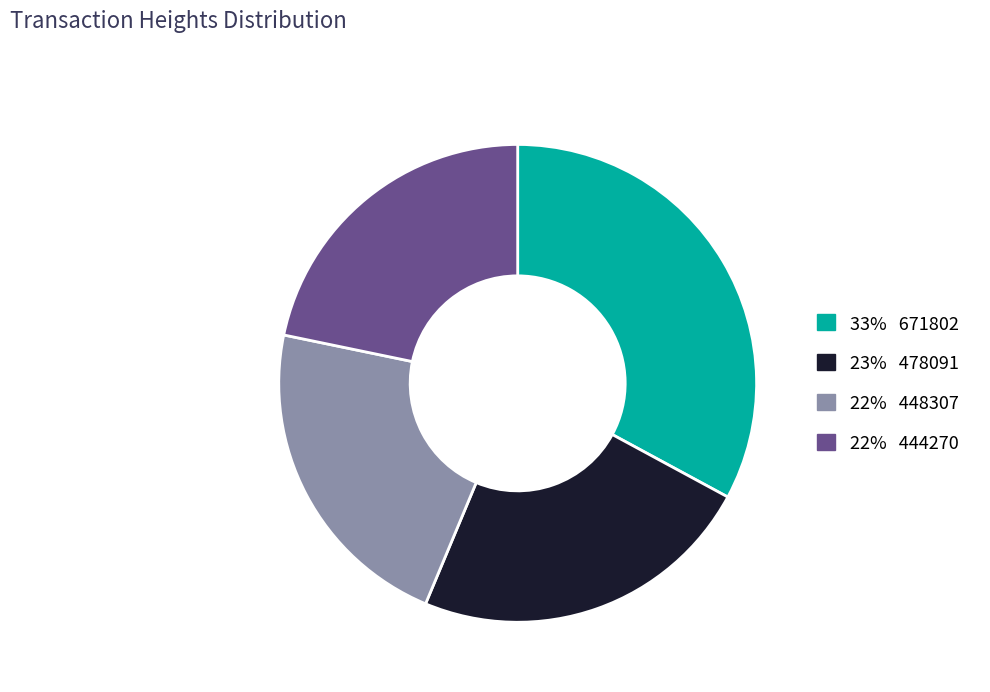

Is there any slice that represents more than half of the pie?

No